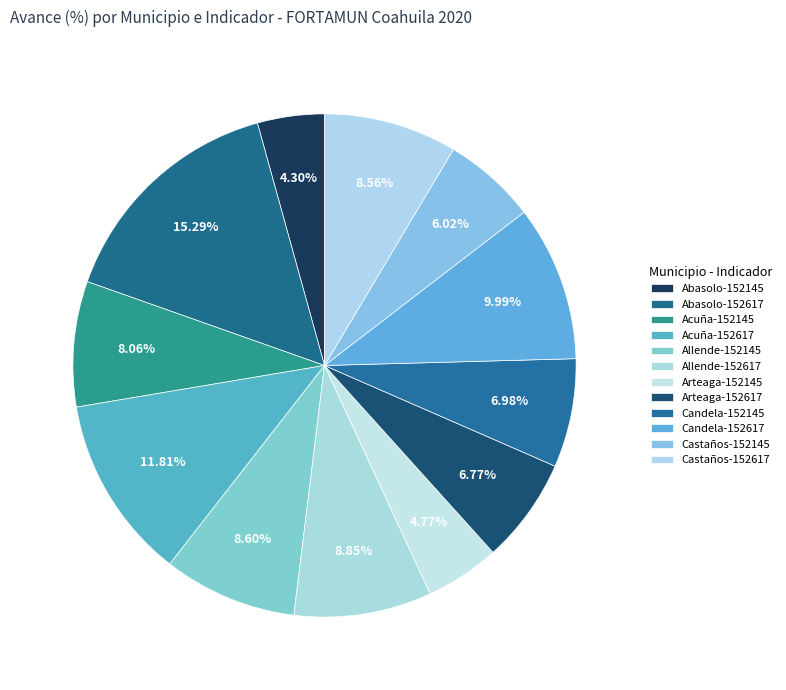

How many segments does this pie chart have?

12